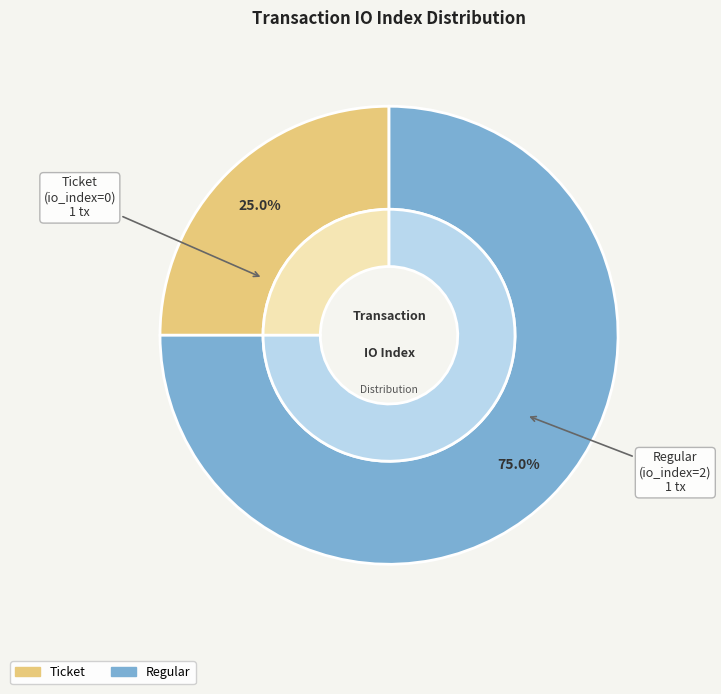

Which slice is the smallest?

Ticket (io_index=0)